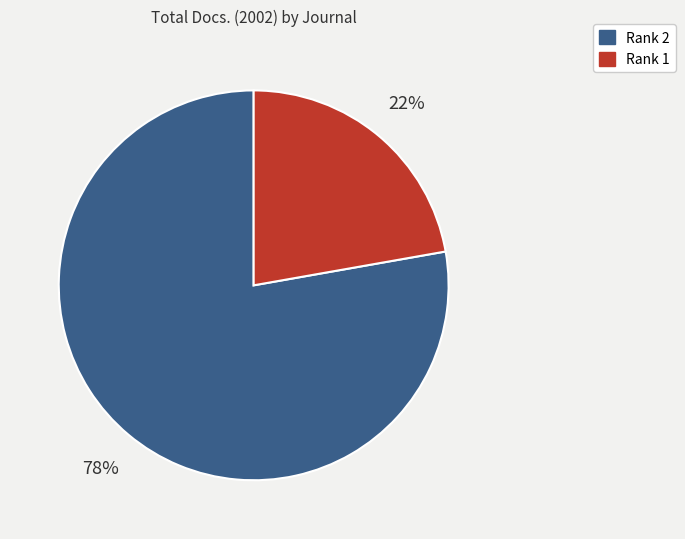

To the nearest percent, what percentage of the pie is Rank 1?

22%